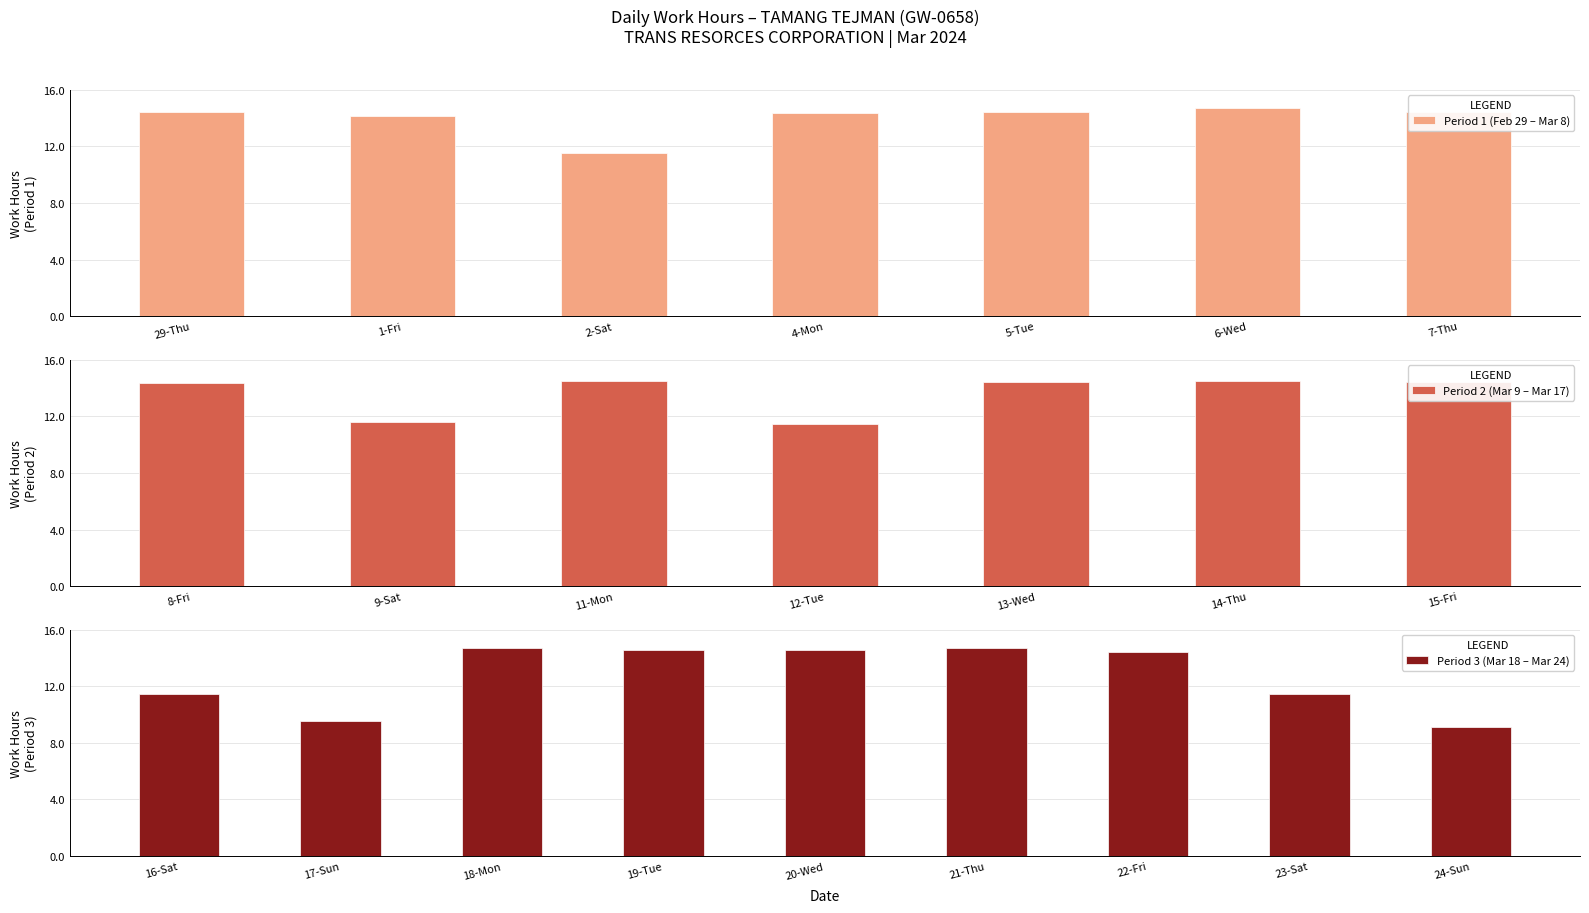

Approximately how many times larger is the value at 21-Thu compared to 17-Sun?

1.5